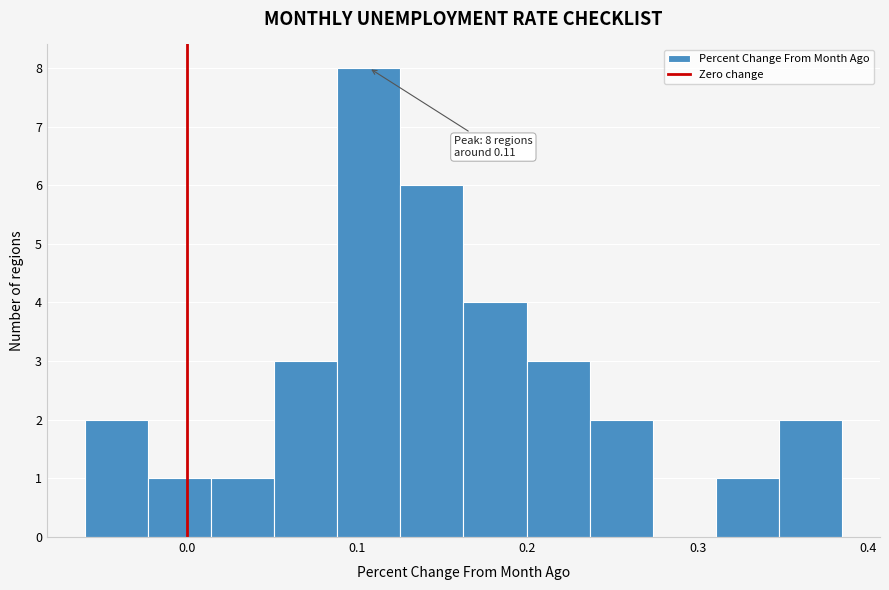

Around what value on the x-axis is the tallest bar? Give the approximate position of its centre, as read against the axis.

0.11